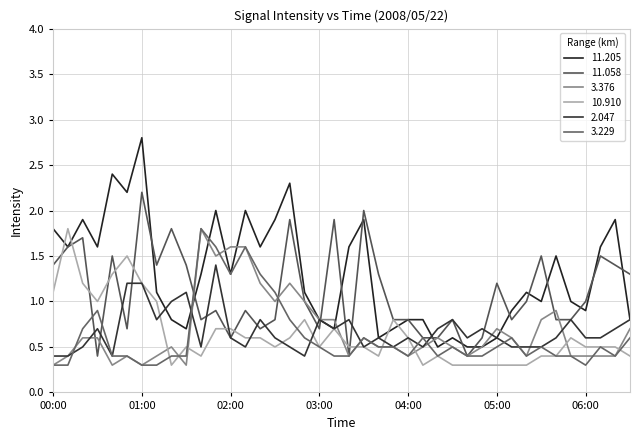

True or false: 10.910 has more than 0 interior local peaks.

True